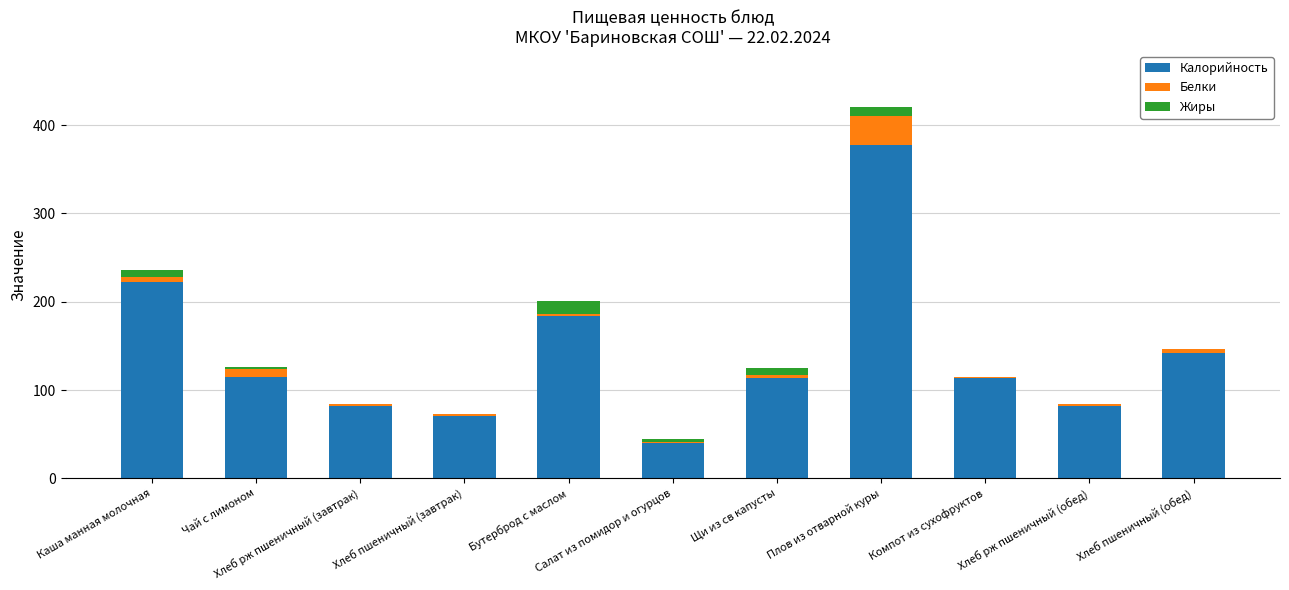

What is the maximum value for Калорийность?

378